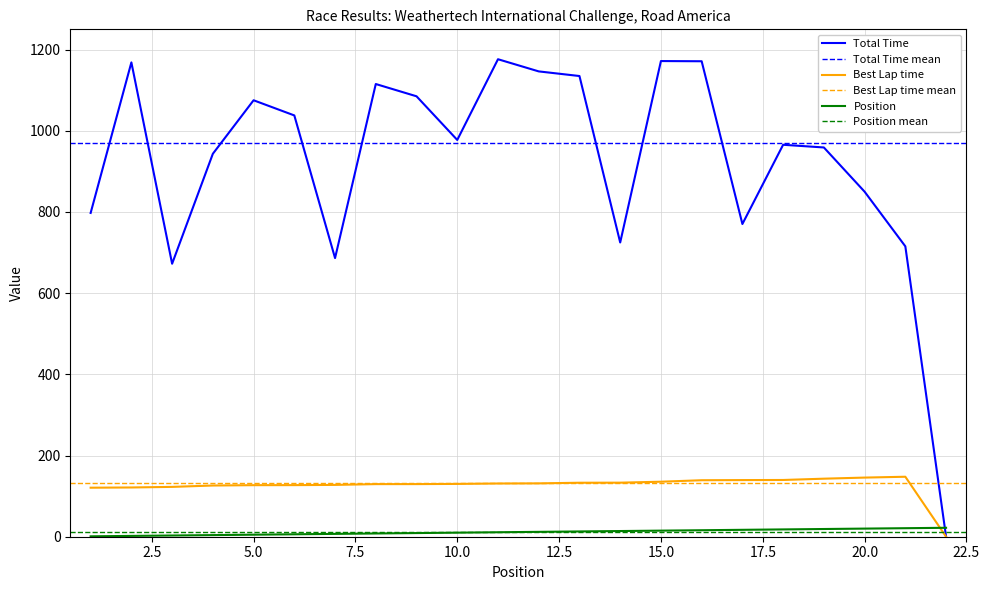

Does the chart display data point markers on the line(s)?

No